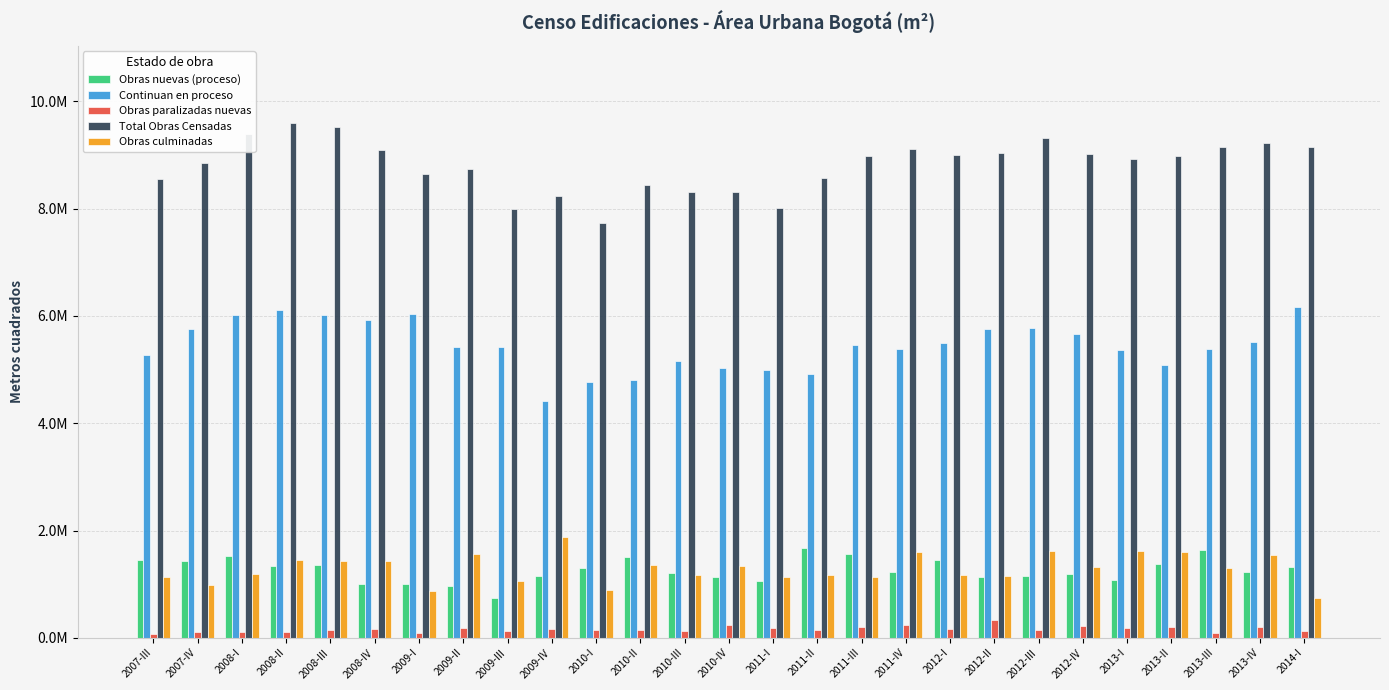

What are all the series names shown in the legend?

Obras nuevas (proceso), Continuan en proceso, Obras paralizadas nuevas, Total Obras Censadas, Obras culminadas